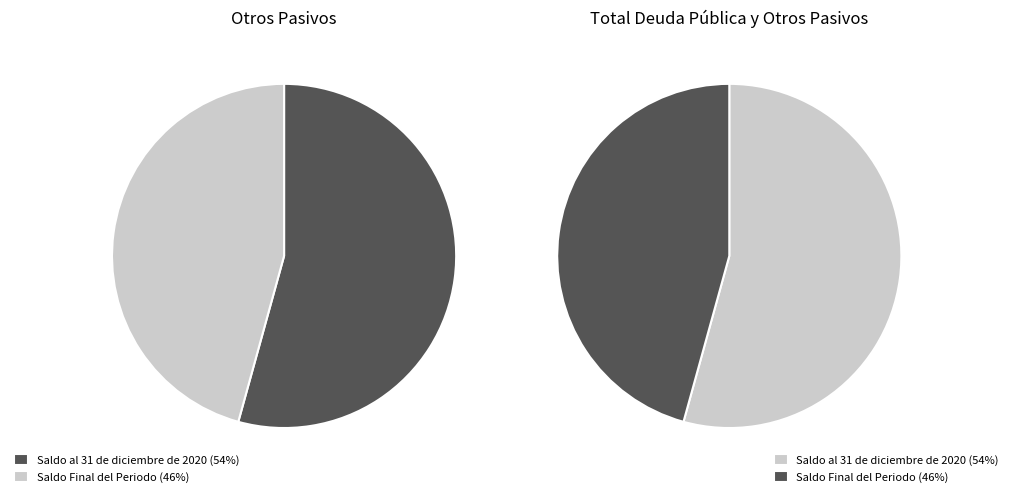

How many segments does this pie chart have?

2